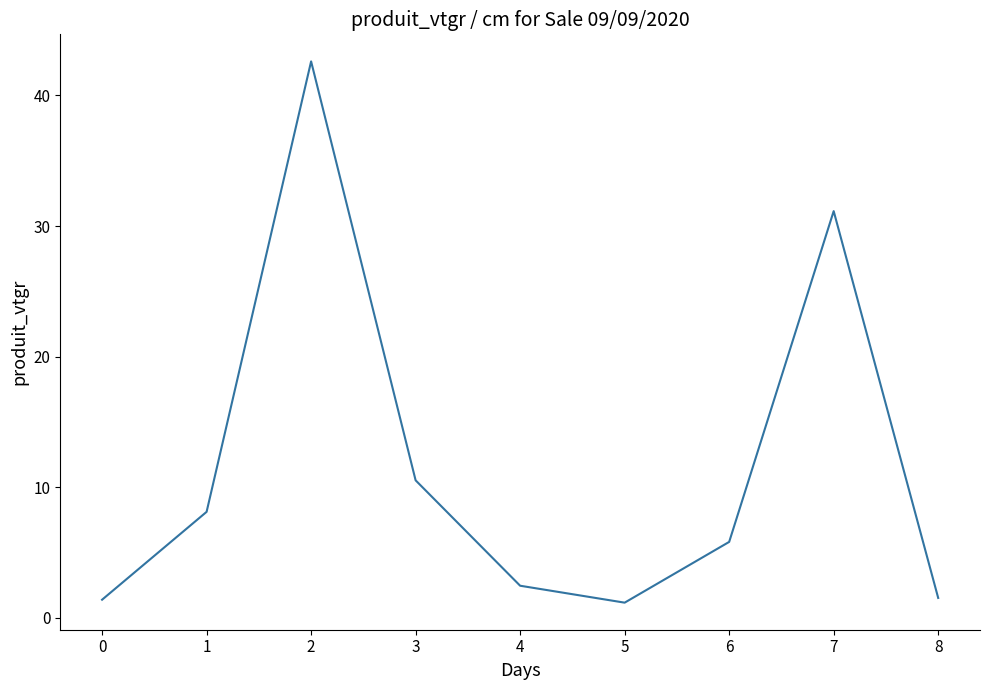

The value at 3 is 3.8. True or false?

False